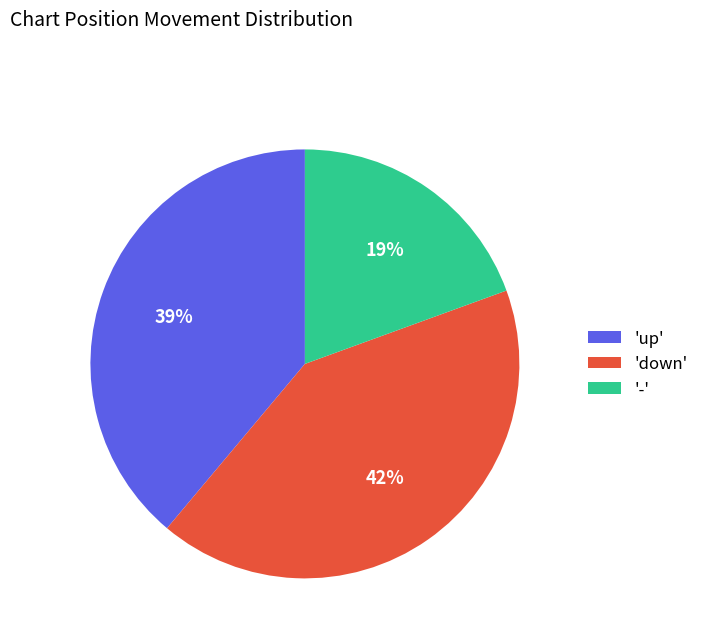

Rank the categories by value from highest to lowest.

'down', 'up', '-'